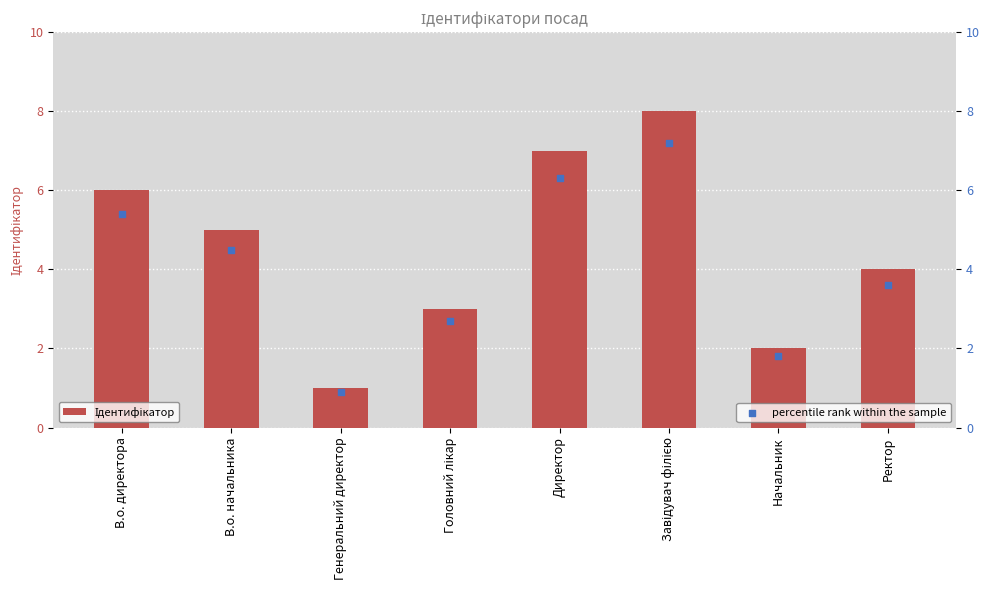

At how many categories does at least one series exceed 2?

6